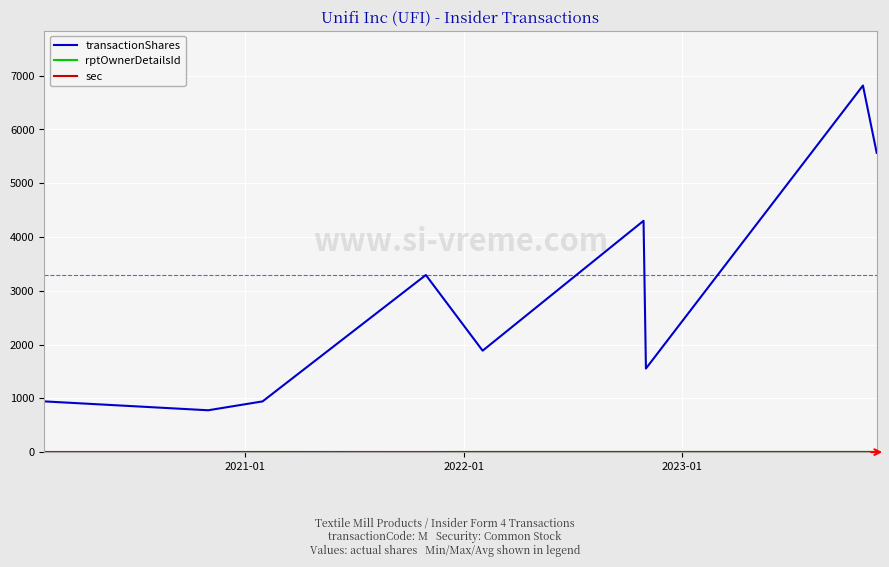

How many distinct data groups are displayed?

3